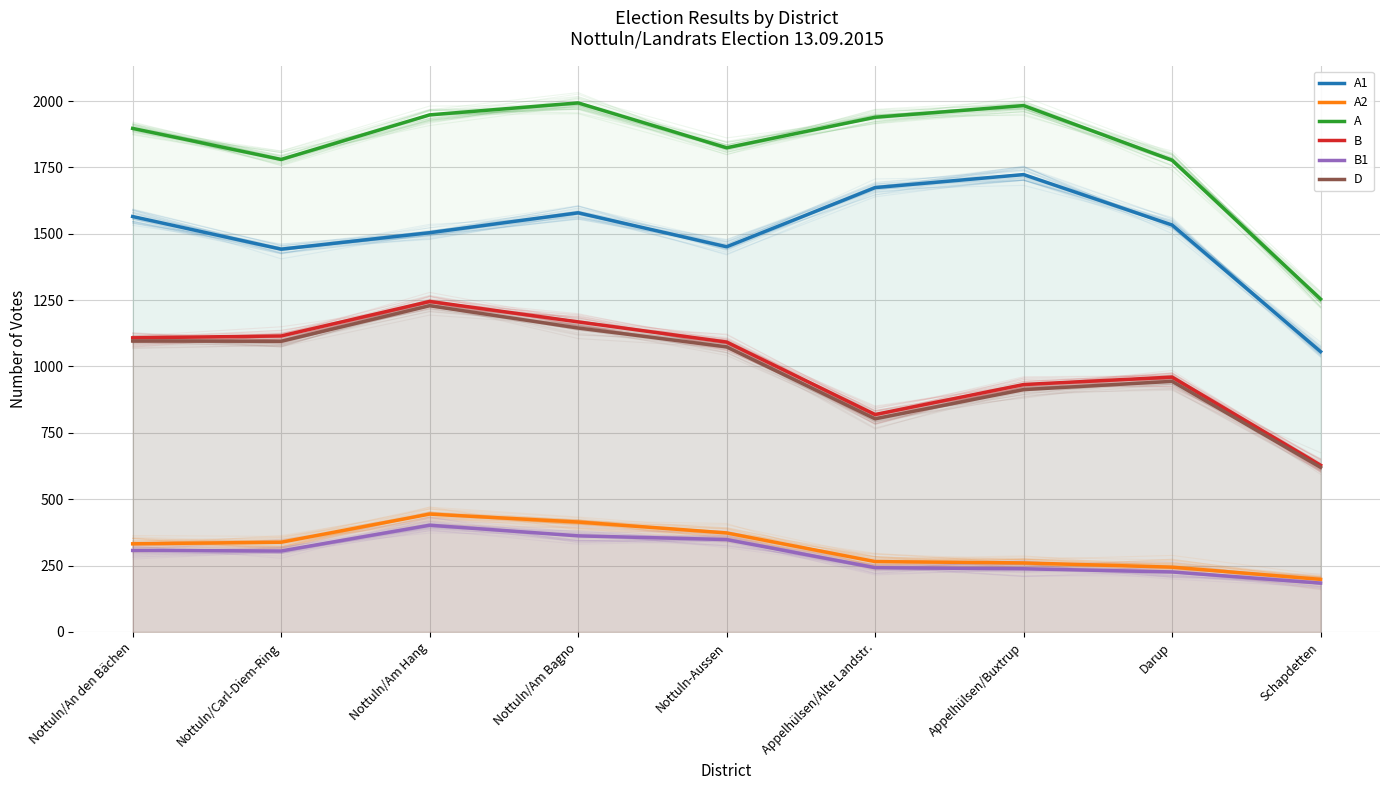

What position from the left is Appelhülsen/Alte Landstr.?

6